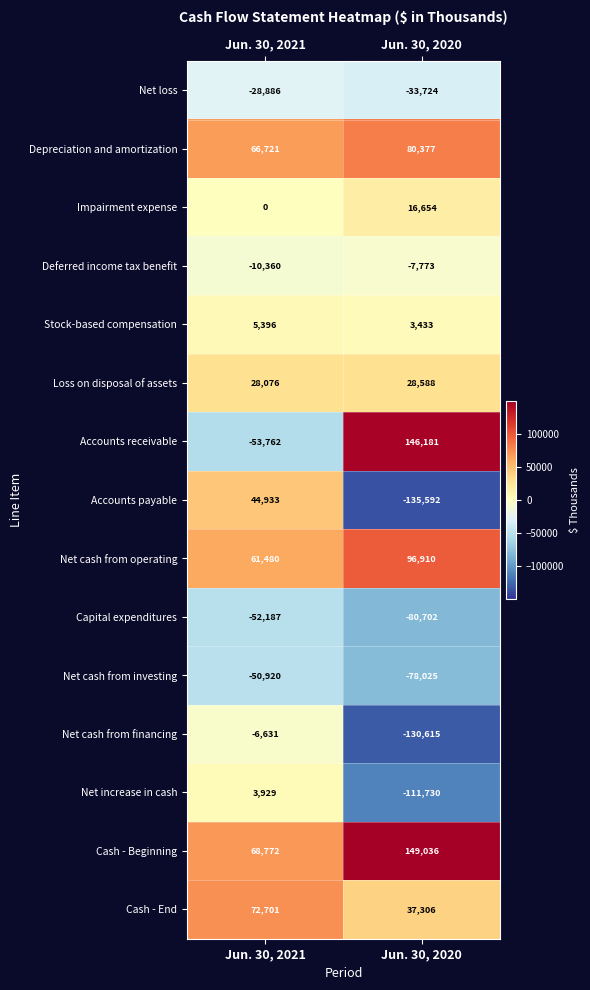

What is the average value of the Depreciation and amortization series?

73549